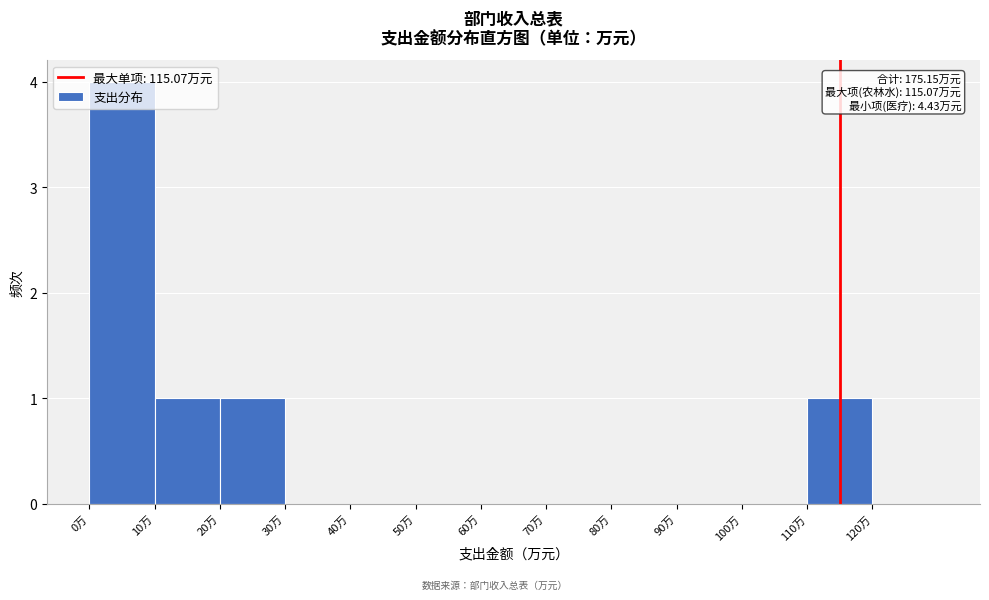

Which range on the x-axis has the tallest bar?

0 to 10